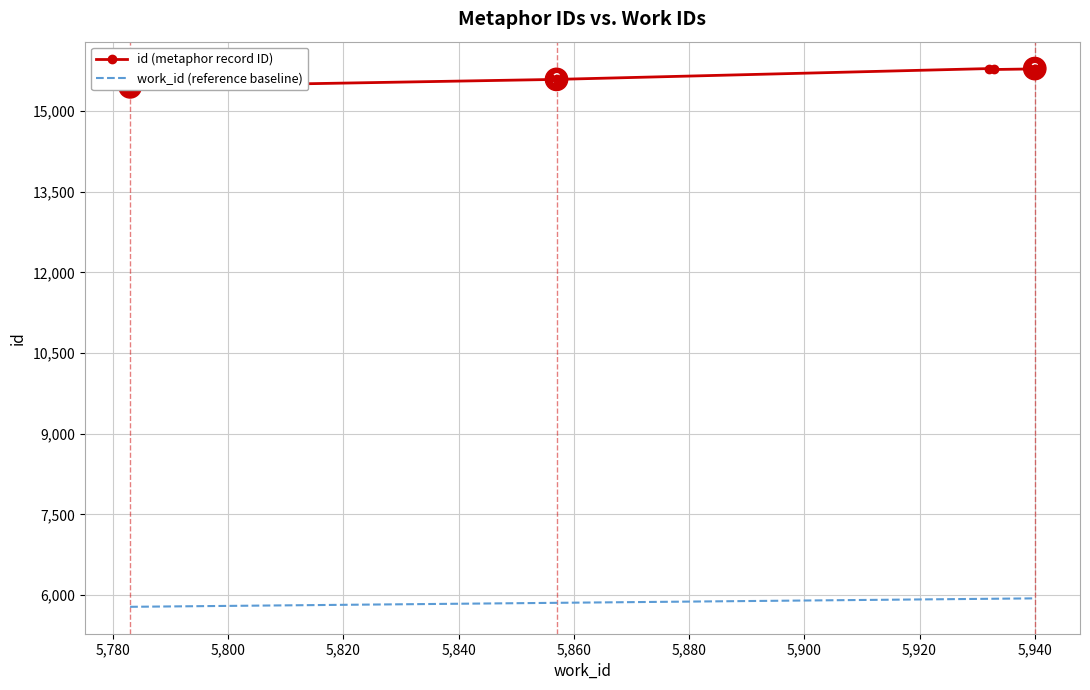

How many points are lower than both their immediate neighbors (excluding endpoints)?

1